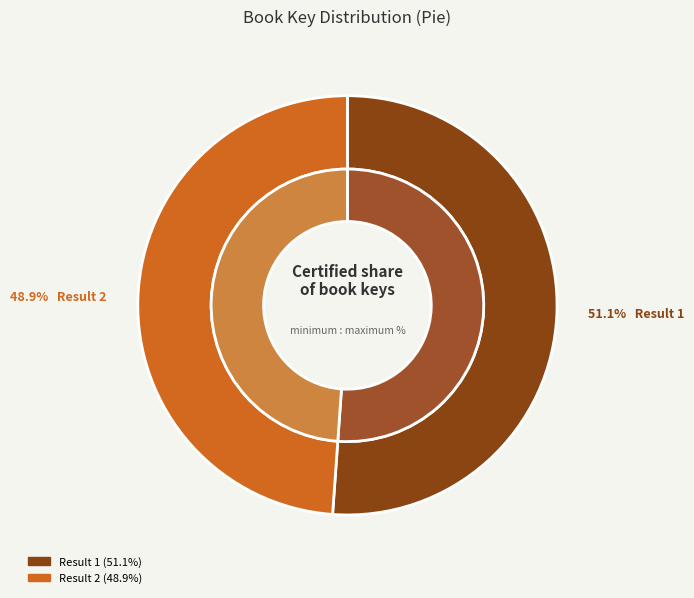

Which slice represents more than half of the pie?

Result 1